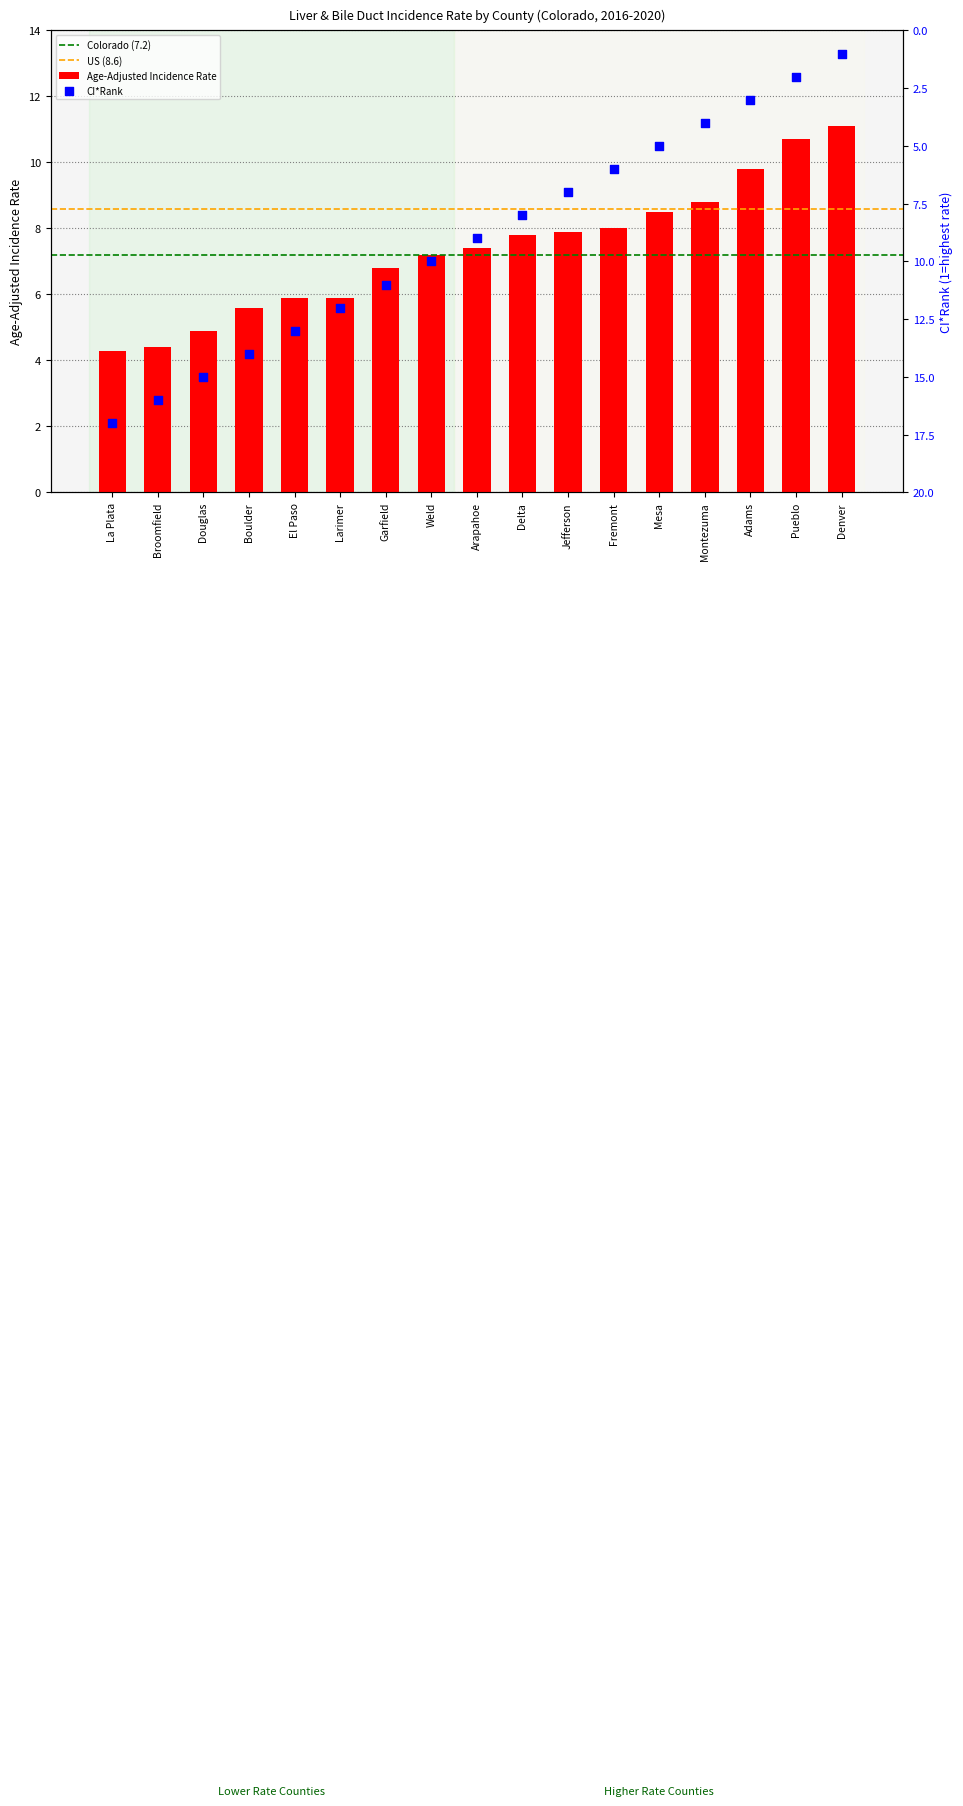

Which has a higher value, Montezuma or Delta?

Montezuma